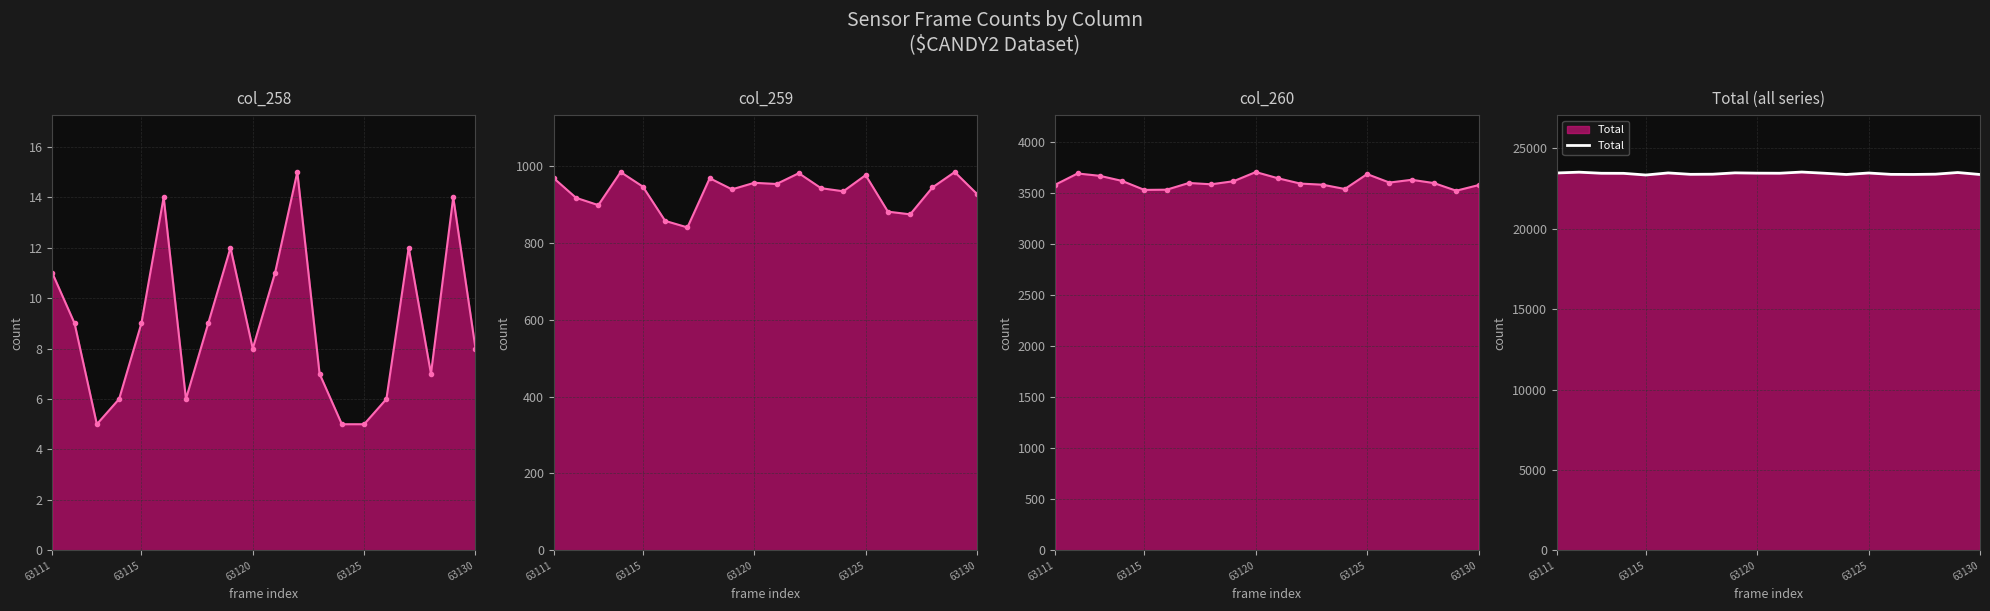

What is the spread (max minus min) of values at 7?

23385